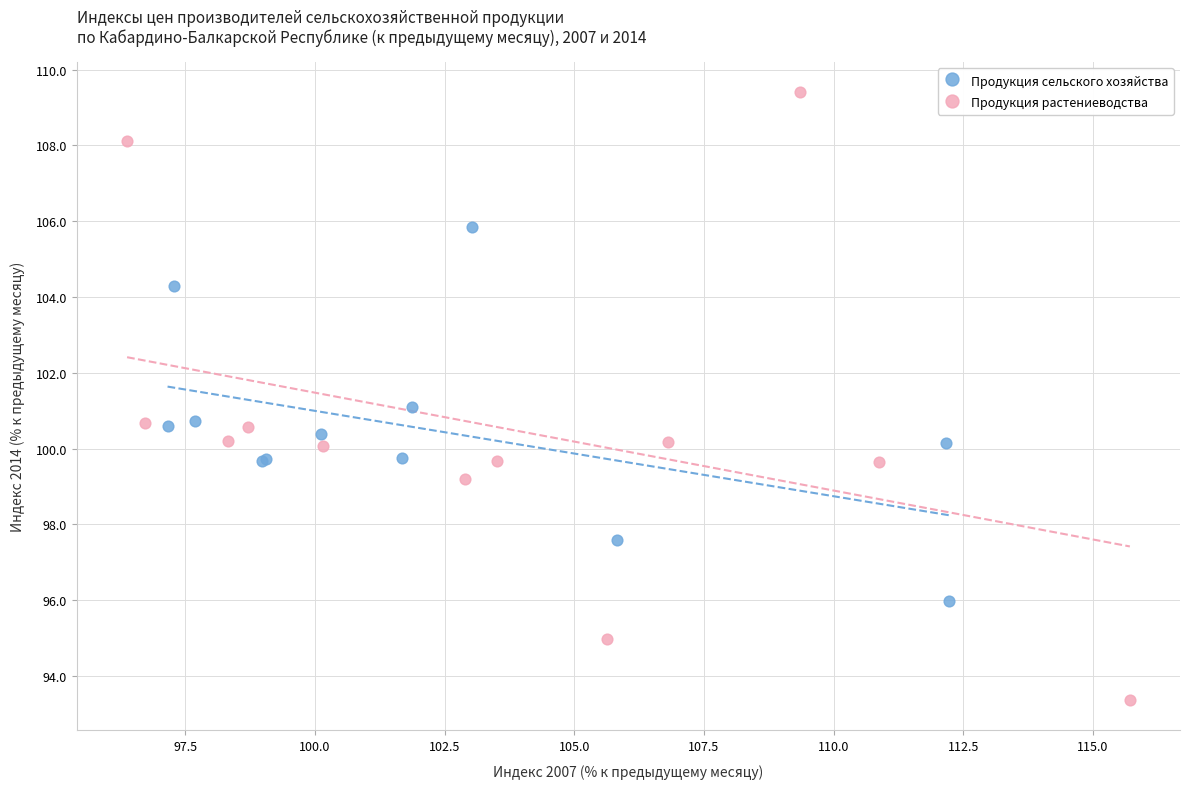

What are all the series names shown in the legend?

Продукция сельского хозяйства, Продукция растениеводства